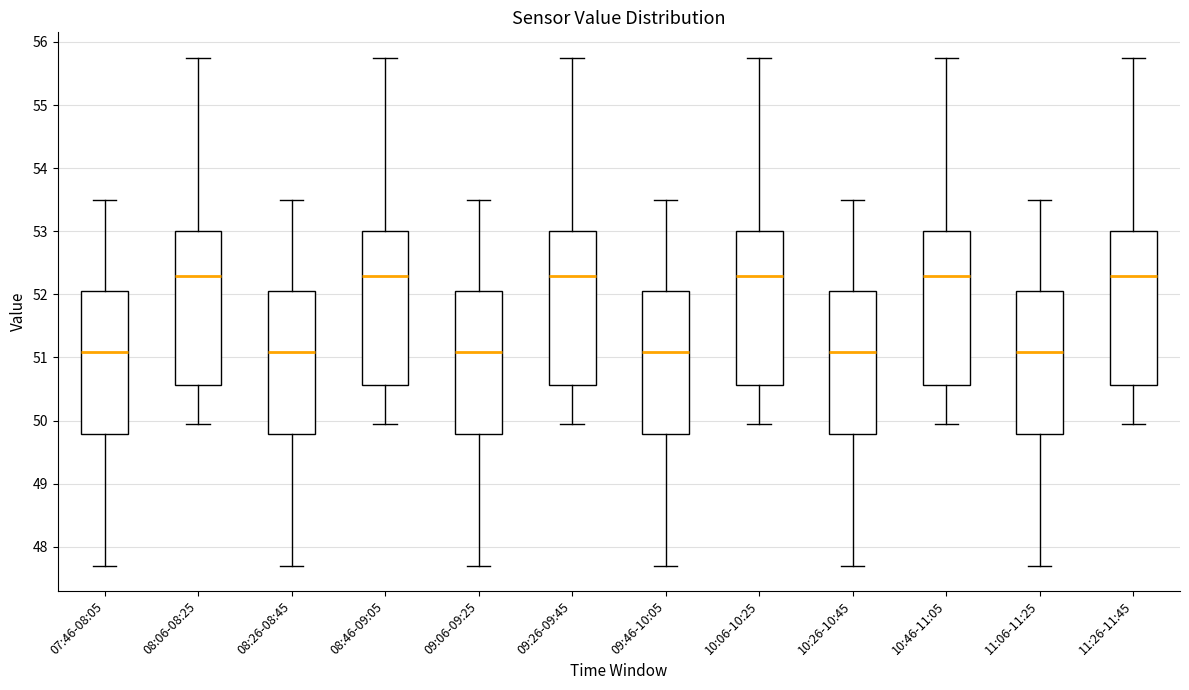

Where does the lower whisker of the box for 09:06-09:25 end on the y-axis? The values are not printed on the chart, so give them approximately, as read against the axis.

47.7